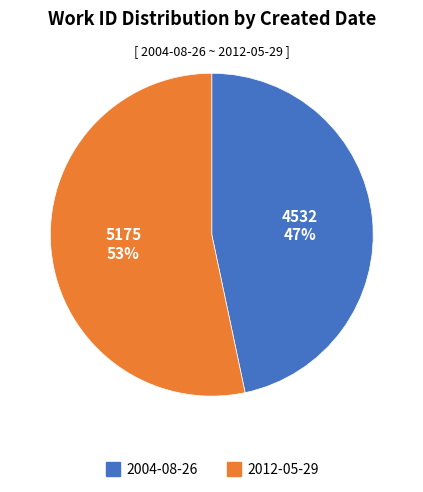

What is the ratio of the value at 2012-05-29 to the value at 2004-08-26?

1.1